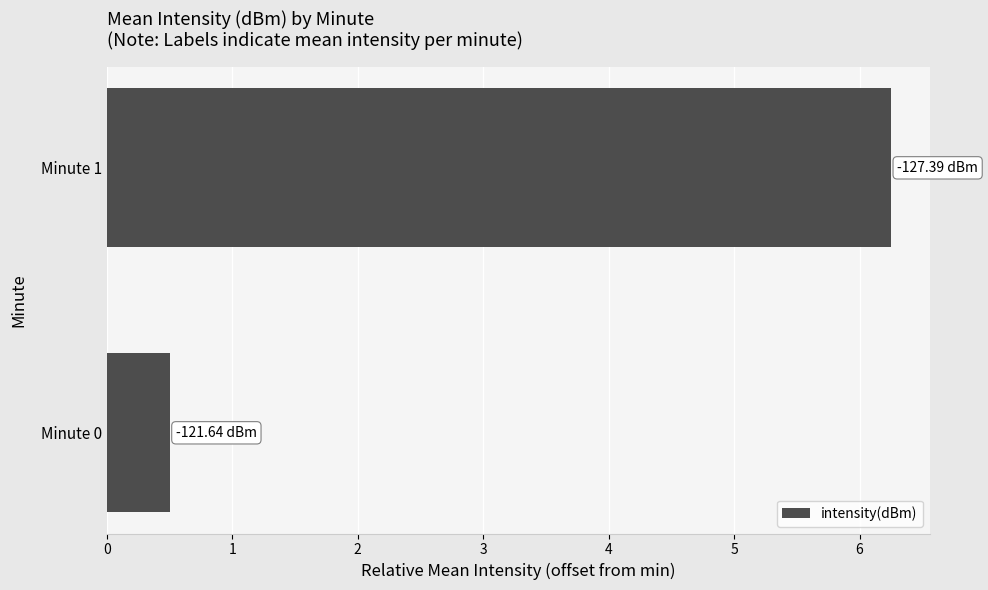

Rank the categories by value from highest to lowest.

Minute 1, Minute 0